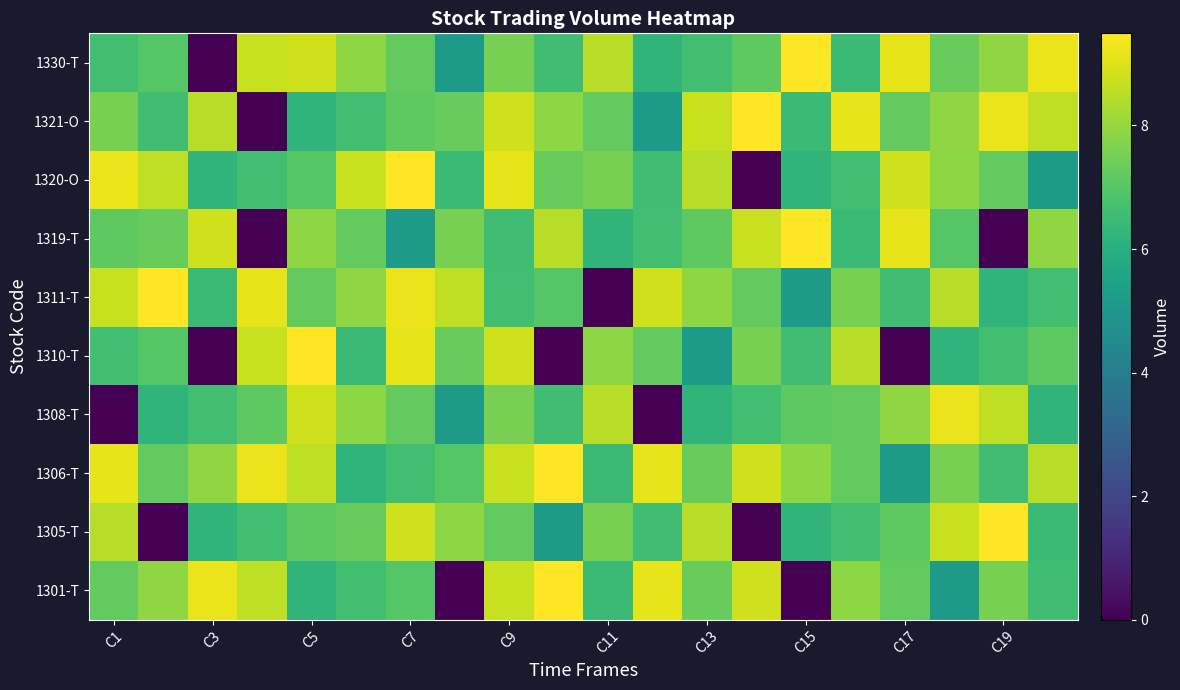

How many categories are shown in the chart?

20